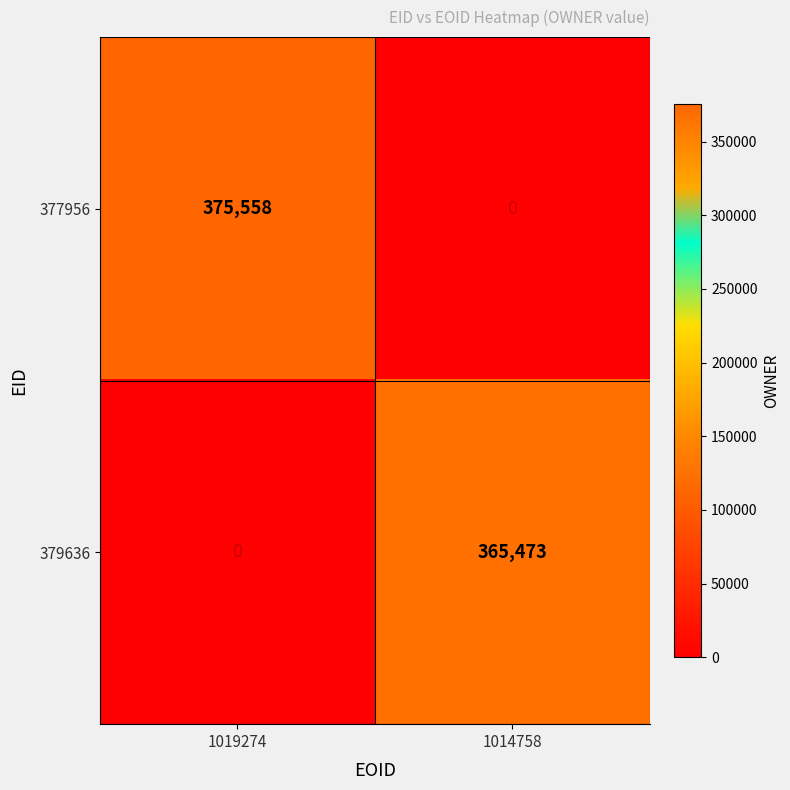

Rank the series by their average value, from lowest to highest.

379636, 377956